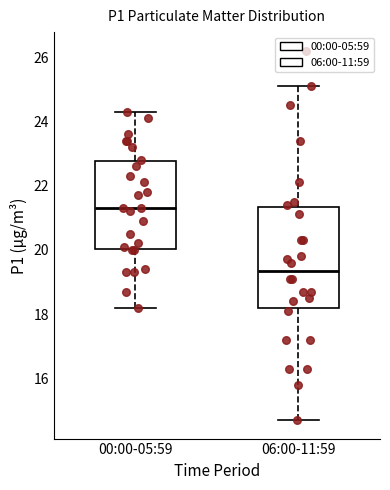

Which box is the tallest, from its lower edge to its upper edge?

06:00-11:59